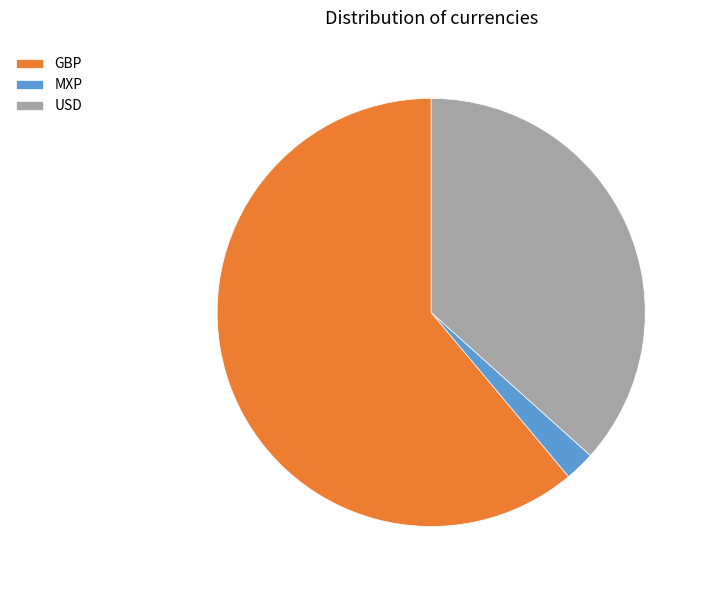

Is there any slice that represents more than half of the pie?

Yes